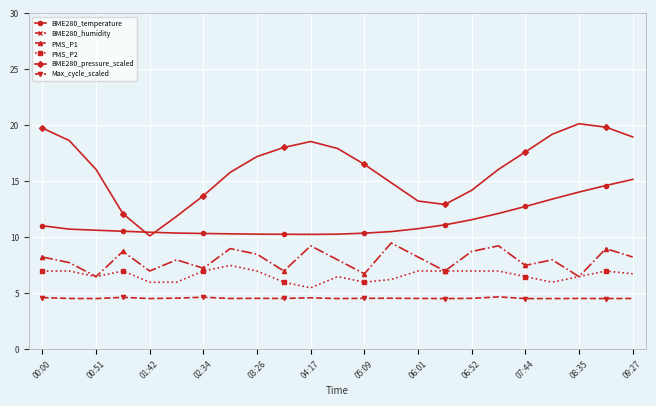

What is the minimum value for BME280_temperature?

10.3